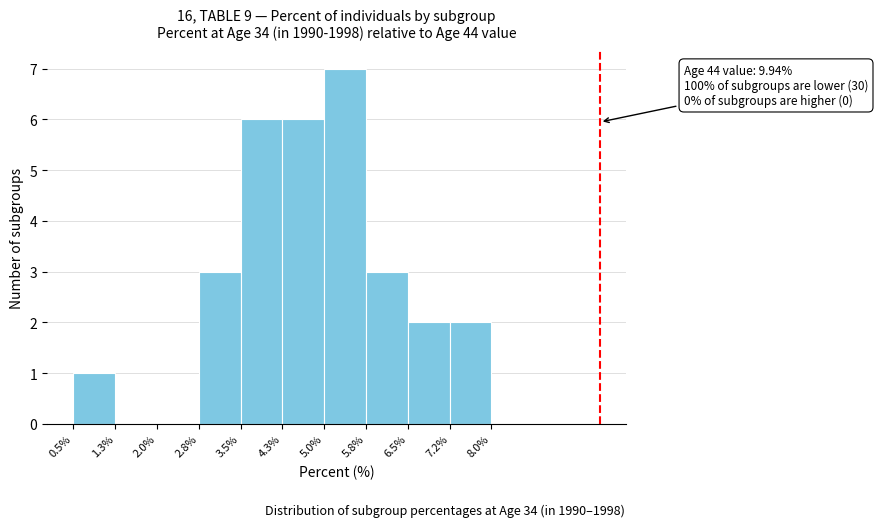

Which range on the x-axis has the tallest bar?

5.0% to 5.8%